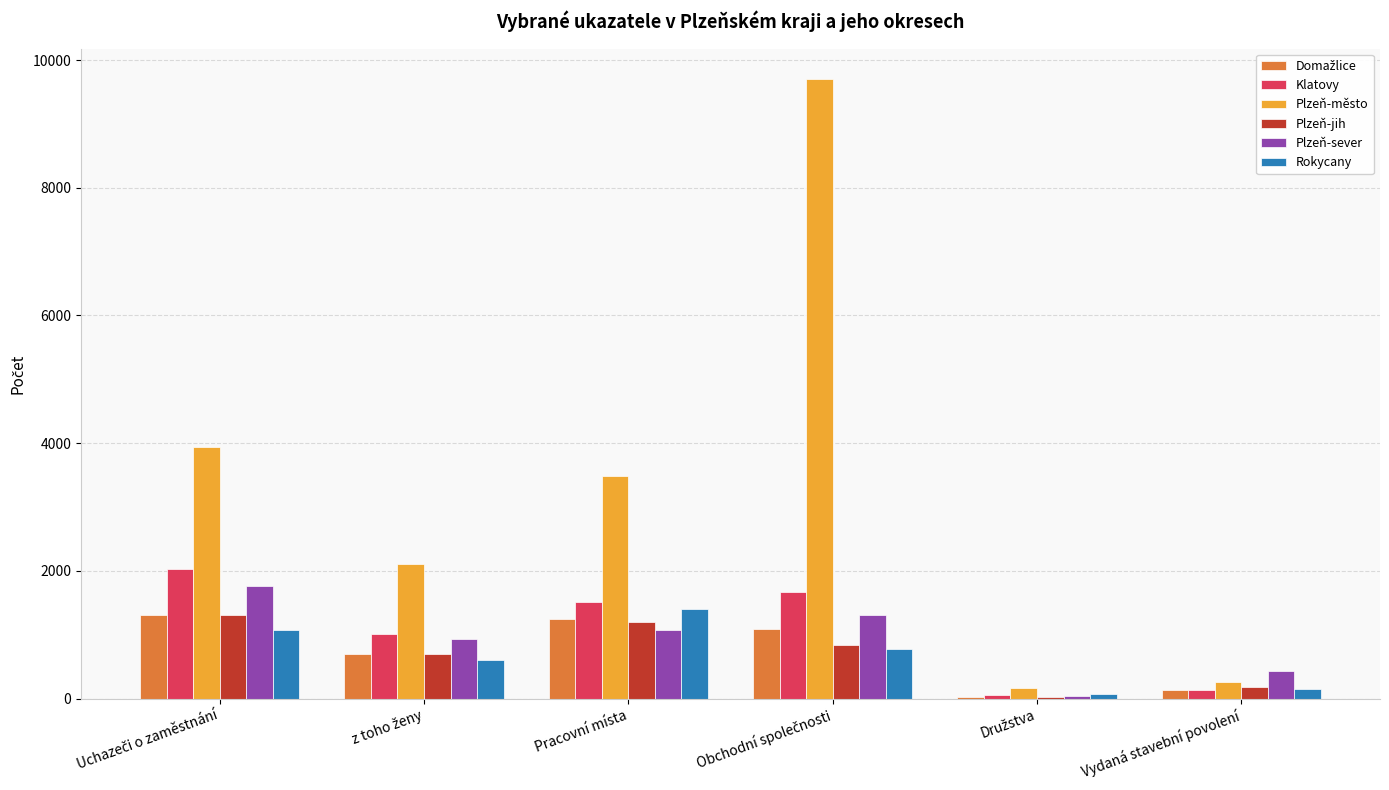

What is the maximum value for Plzeň-jih?

1311